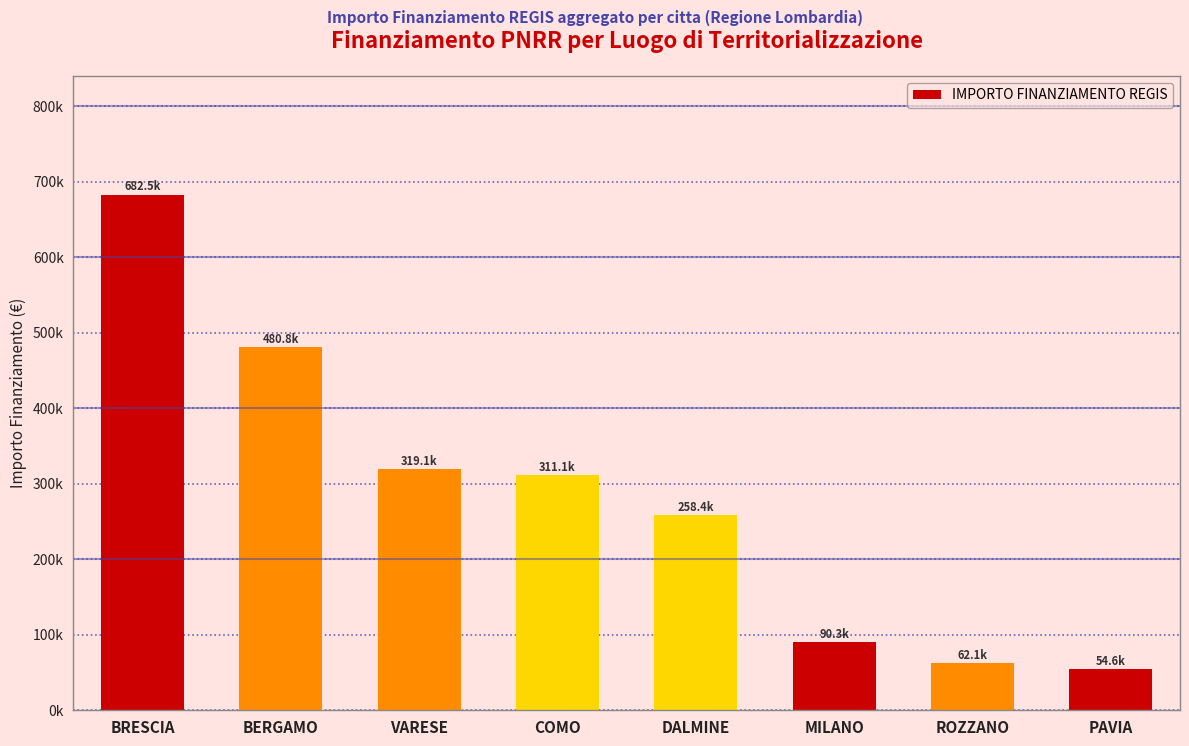

List the labels in order of value, largest first.

BRESCIA, BERGAMO, VARESE, COMO, DALMINE, MILANO, ROZZANO, PAVIA